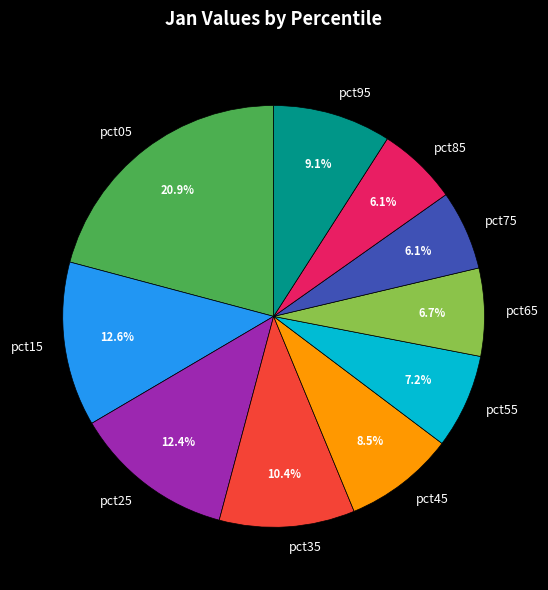

Does pct95 represent more than half of the total?

No